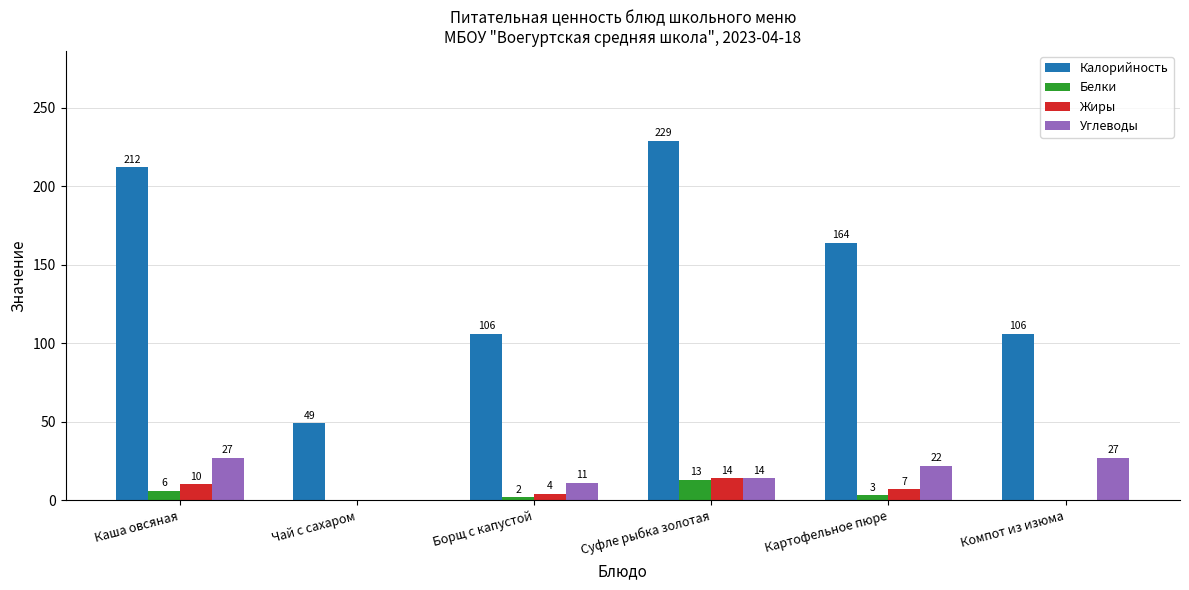

The value of Белки at Картофельное пюре is 3. True or false?

True